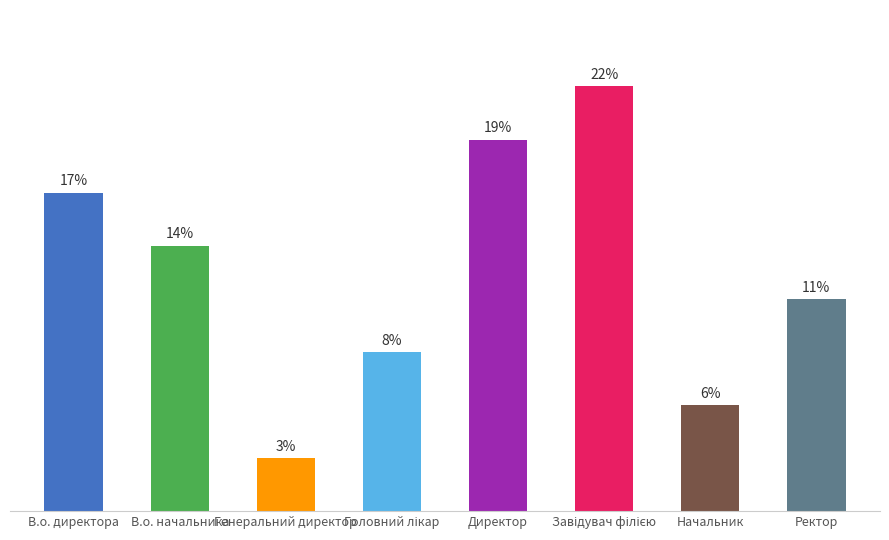

Rank the categories by value from lowest to highest.

Генеральний директор, Начальник, Головний лікар, Ректор, В.о. начальника, В.о. директора, Директор, Завідувач філією